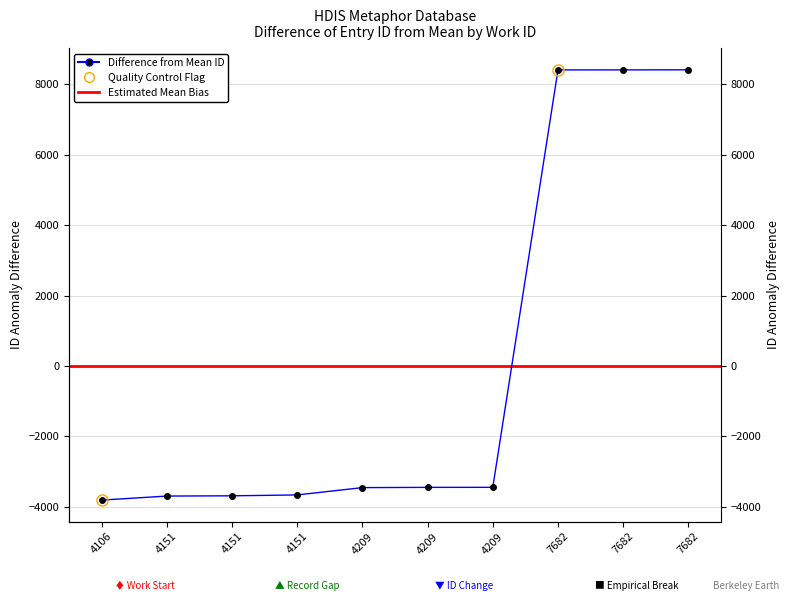

What is the greatest value displayed?

8415.8